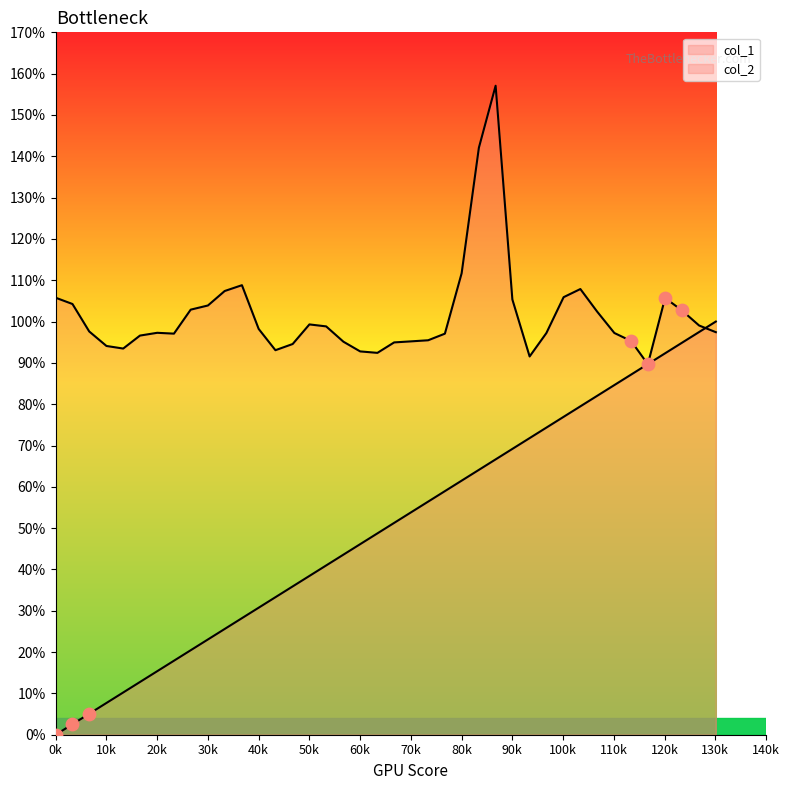

What are all the series names shown in the legend?

col_1, col_2